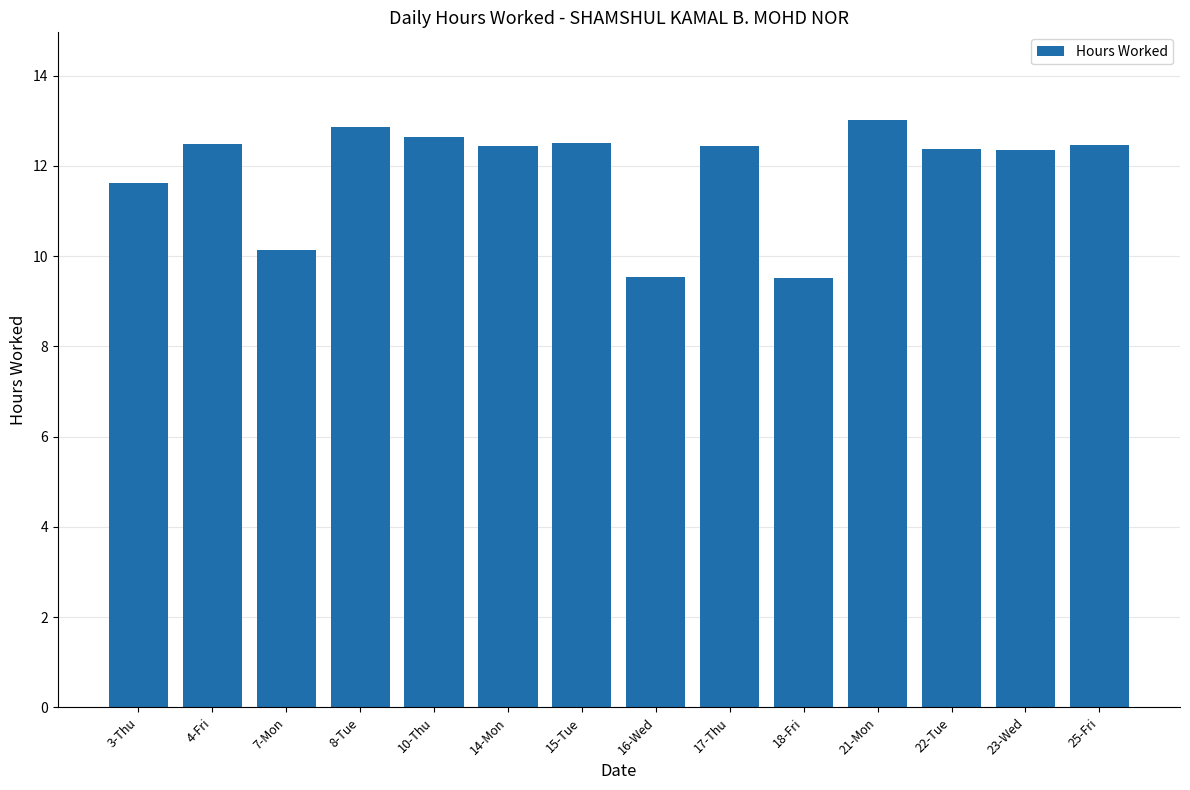

Is it true that the value at 25-Fri is 19.5?

False